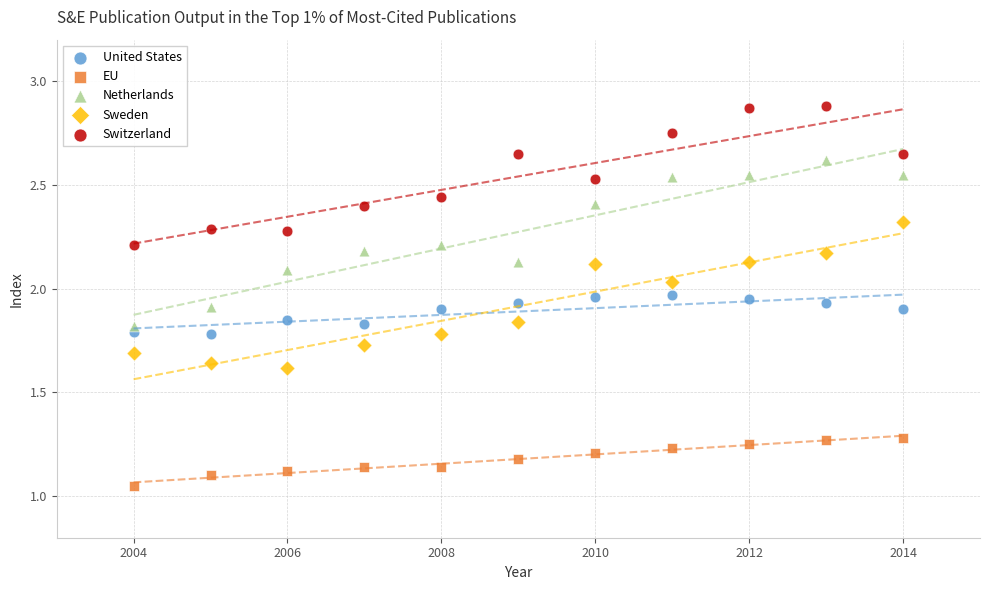

What are all the series names shown in the legend?

United States, EU, Netherlands, Sweden, Switzerland